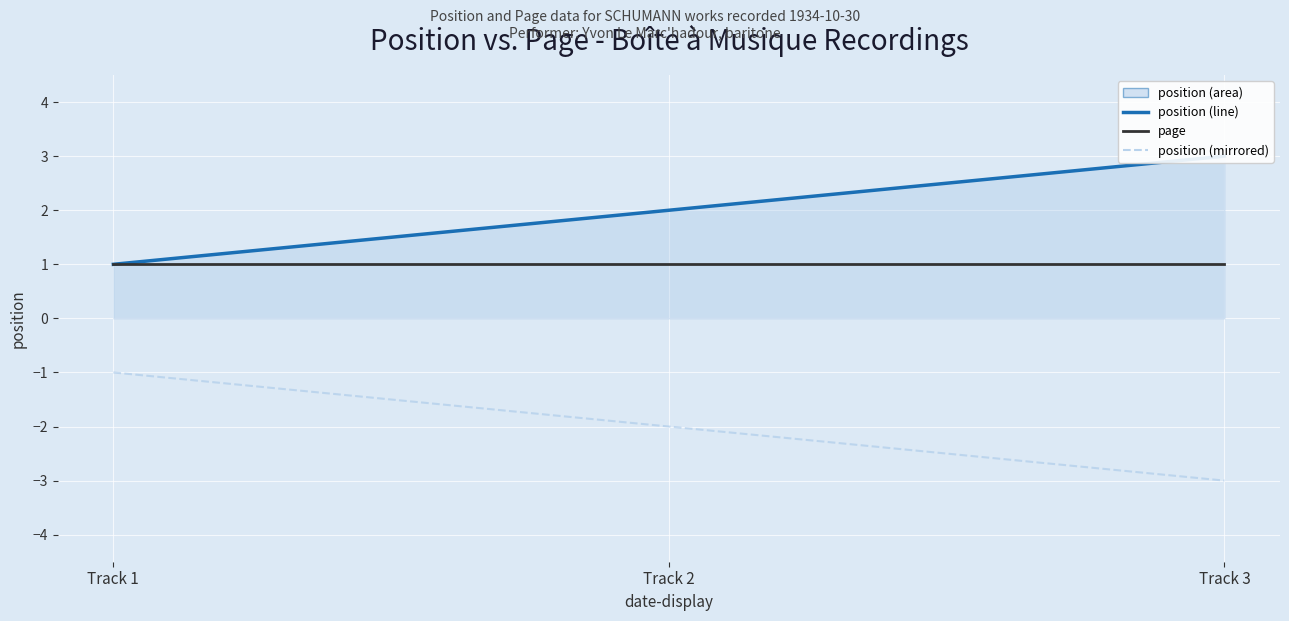

Is the value of position (mirrored) at Track 2 greater than the value of position (line) at Track 3?

No